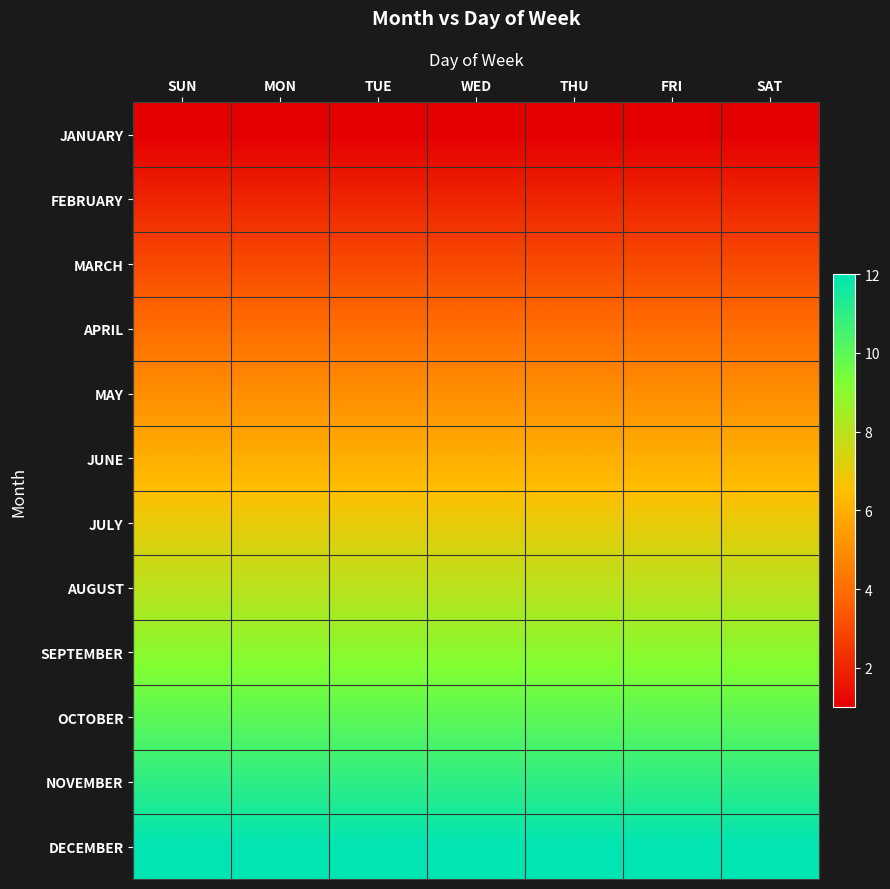

Reading right to left, what are all the values shown in this chart?

JANUARY: SAT=1	FRI=1	THU=1	WED=1	TUE=1	MON=1	SUN=1
FEBRUARY: SAT=2	FRI=2	THU=2	WED=2	TUE=2	MON=2	SUN=2
MARCH: SAT=3	FRI=3	THU=3	WED=3	TUE=3	MON=3	SUN=3
APRIL: SAT=4	FRI=4	THU=4	WED=4	TUE=4	MON=4	SUN=4
MAY: SAT=5	FRI=5	THU=5	WED=5	TUE=5	MON=5	SUN=5
JUNE: SAT=6	FRI=6	THU=6	WED=6	TUE=6	MON=6	SUN=6
JULY: SAT=7	FRI=7	THU=7	WED=7	TUE=7	MON=7	SUN=7
AUGUST: SAT=8	FRI=8	THU=8	WED=8	TUE=8	MON=8	SUN=8
SEPTEMBER: SAT=9	FRI=9	THU=9	WED=9	TUE=9	MON=9	SUN=9
OCTOBER: SAT=10	FRI=10	THU=10	WED=10	TUE=10	MON=10	SUN=10
NOVEMBER: SAT=11	FRI=11	THU=11	WED=11	TUE=11	MON=11	SUN=11
DECEMBER: SAT=12	FRI=12	THU=12	WED=12	TUE=12	MON=12	SUN=12